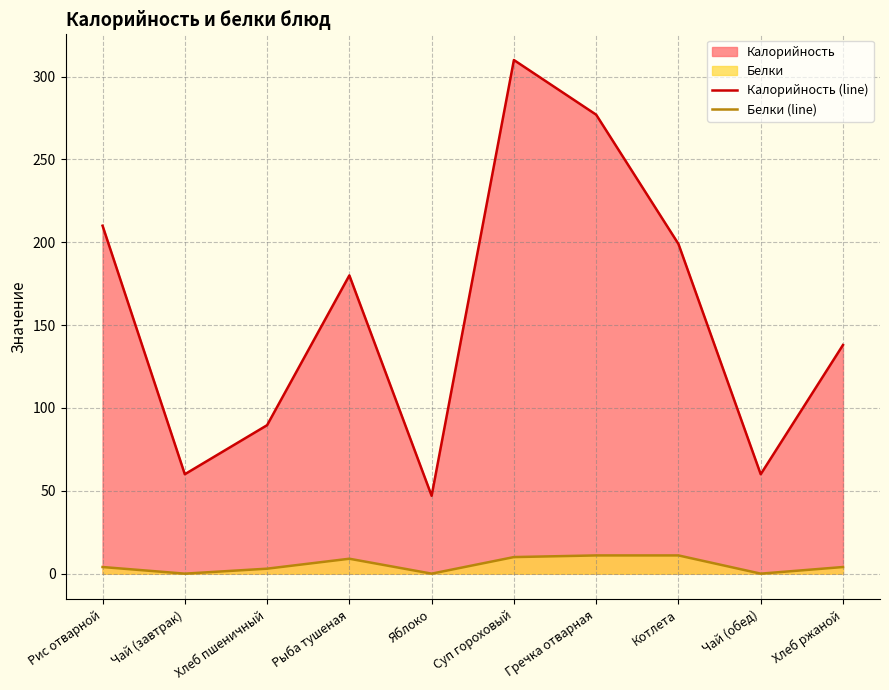

True or false: Калорийность (line) and Белки (line) intersect in this chart.

False